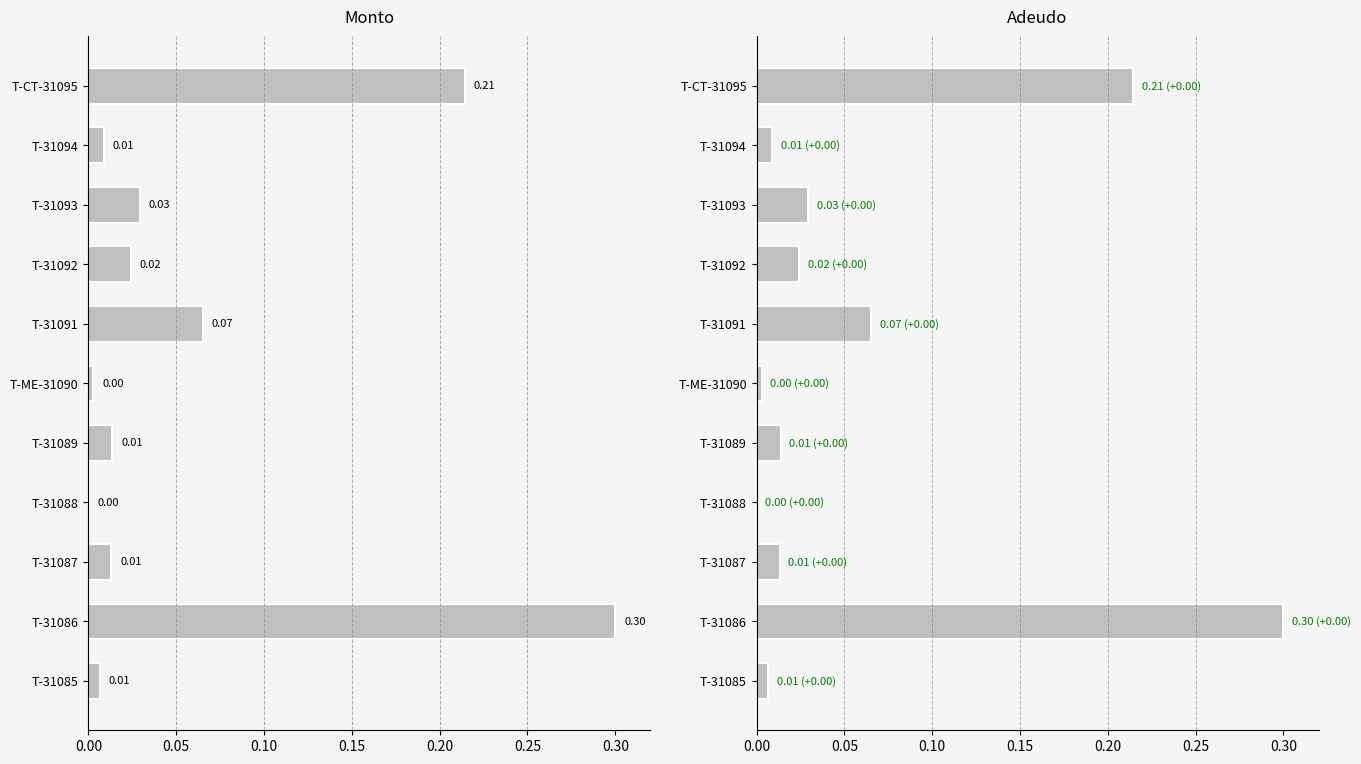

Which series has the largest range (max minus min)?

Monto